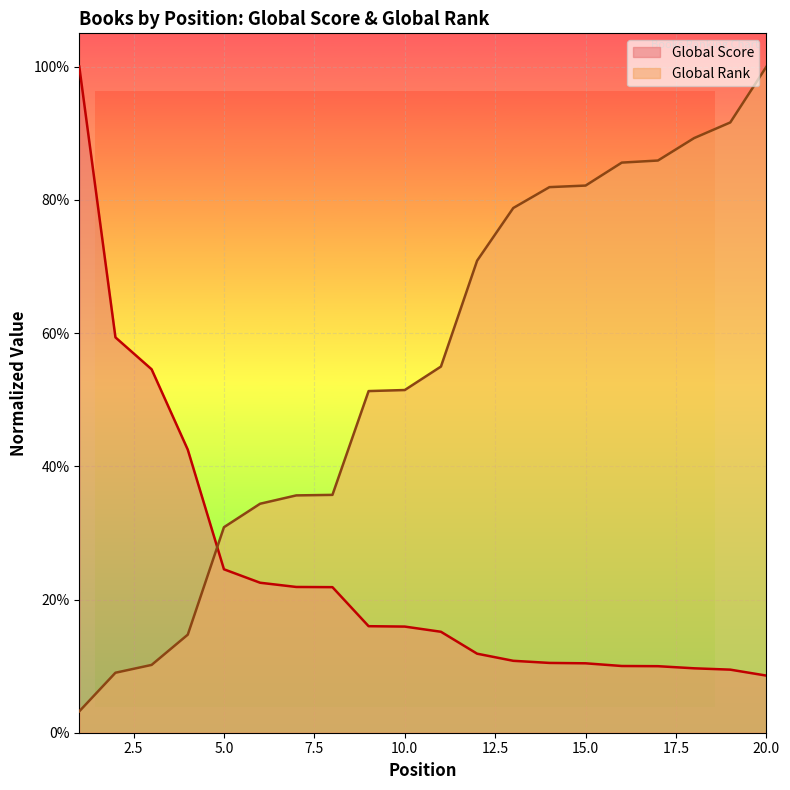

List the labels in order of Global Score value, smallest first.

20, 19, 18, 17, 16, 15, 14, 13, 12, 11, 10, 9, 8, 7, 6, 5, 4, 3, 2, 1